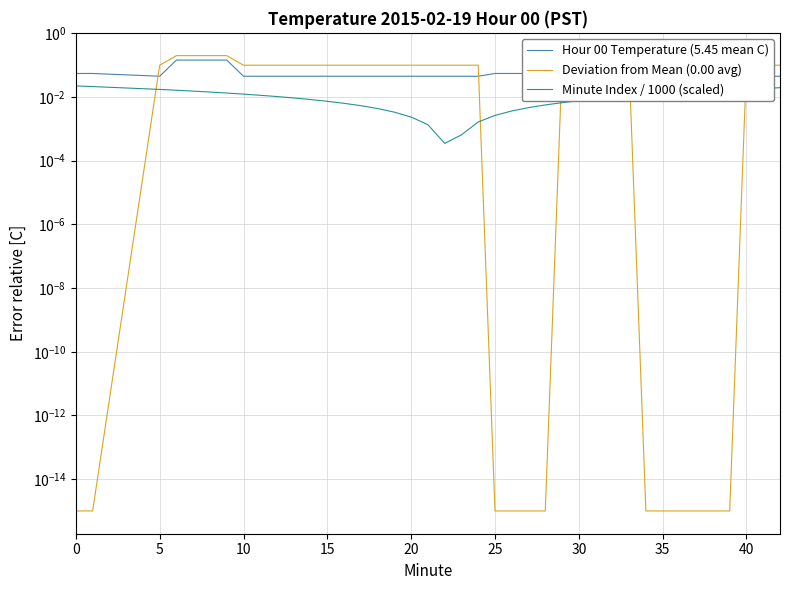

Which has a higher value, 35 or 10?

35